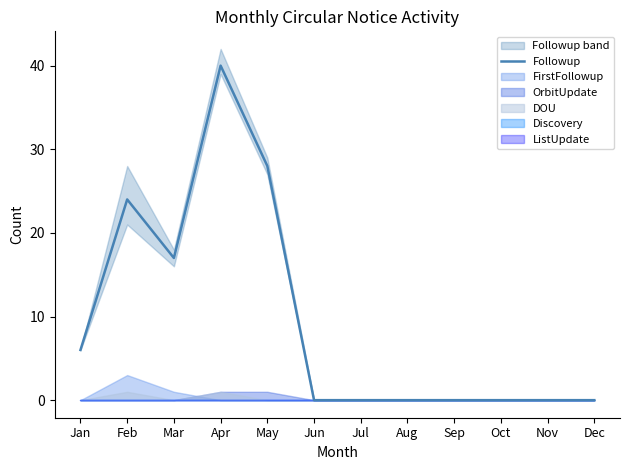

Which category has the lowest value across all series?

Jun